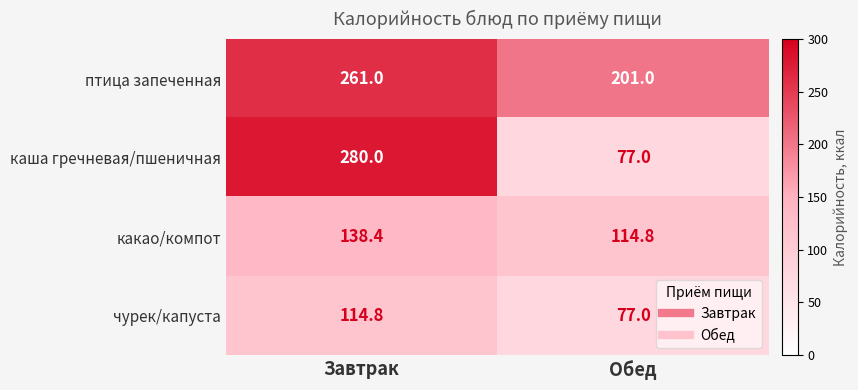

What is the total value across all series at Обед?

469.8